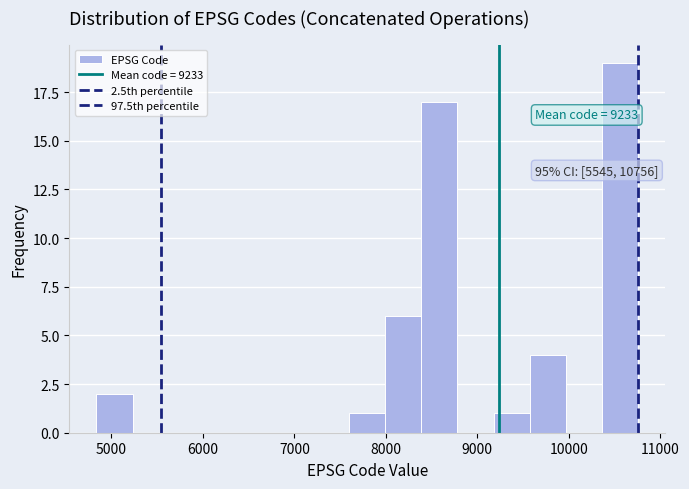

Around what value on the x-axis is the tallest bar? Give the approximate position of its centre, as read against the axis.

10600